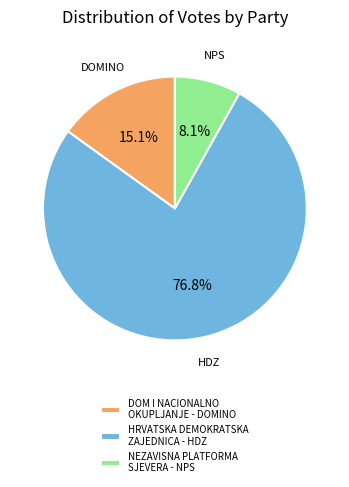

To the nearest percent, what is the average slice percentage?

33%